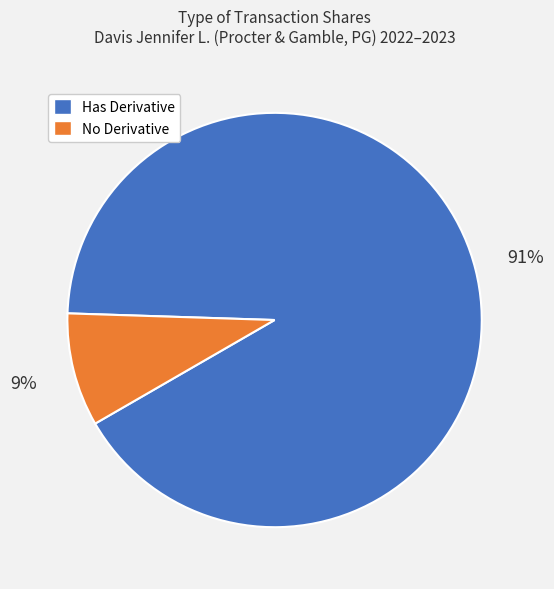

Is there any slice that represents more than half of the pie?

Yes